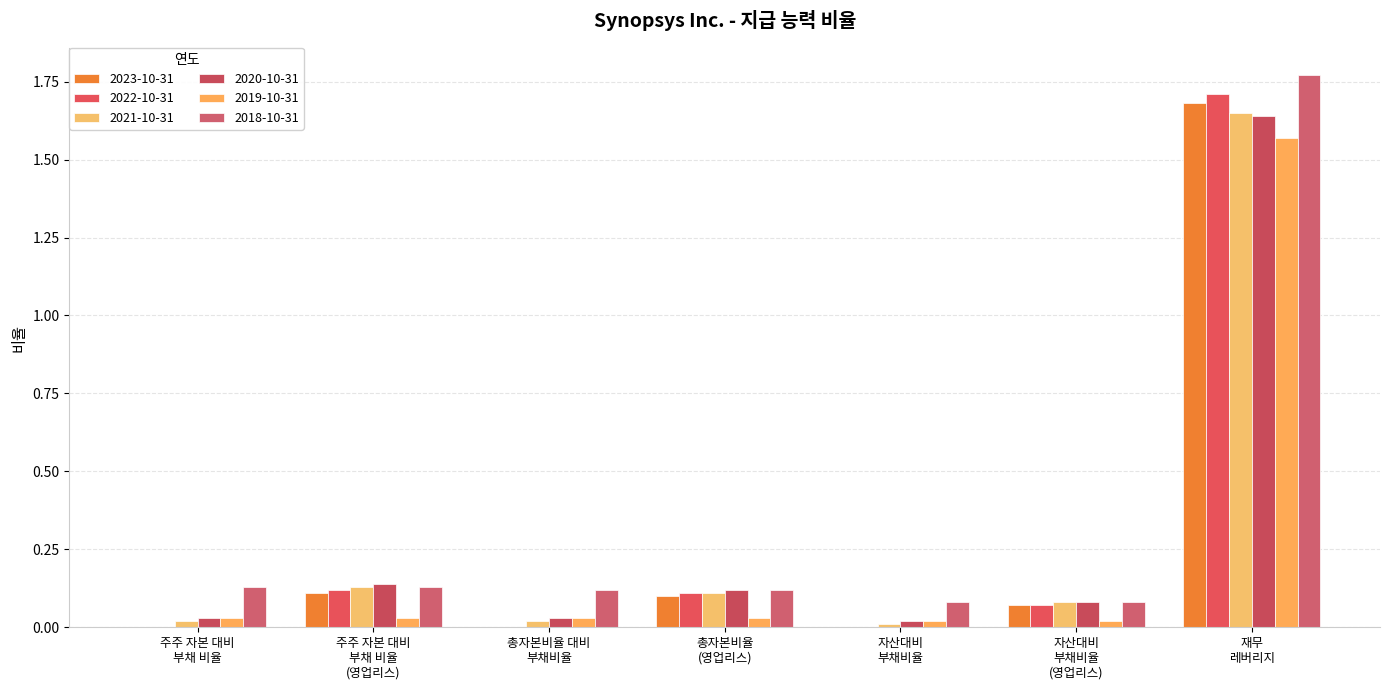

Which category has the highest value across all series?

재무
레버리지